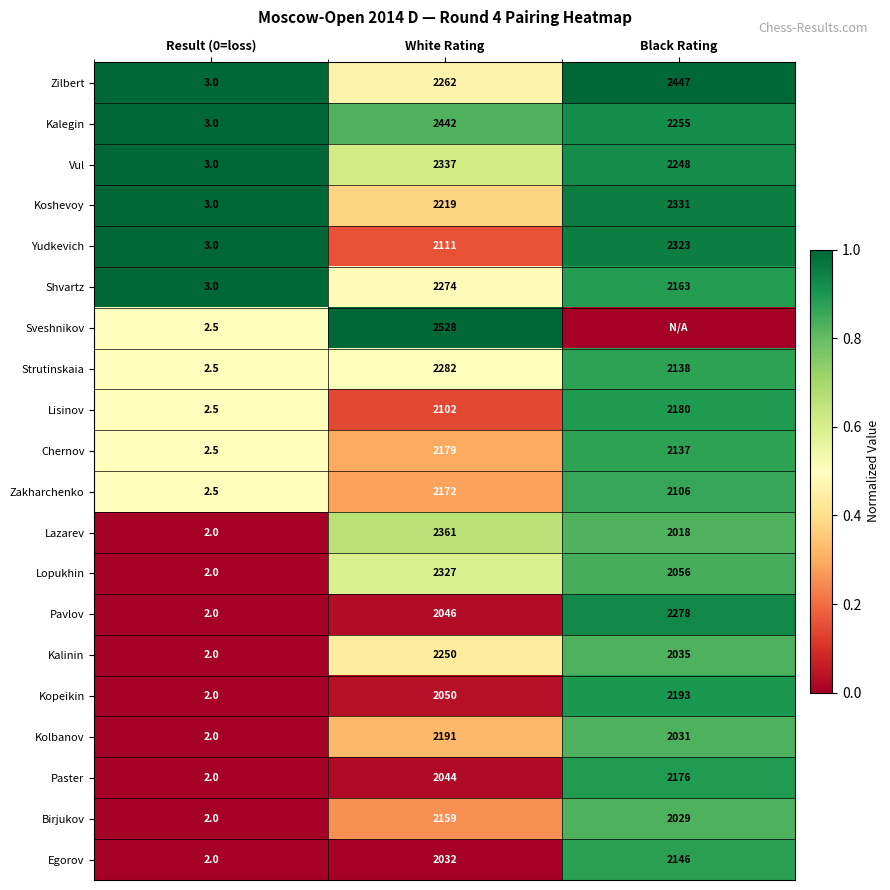

Rank the series at White Rating from highest to lowest value.

Sveshnikov, Kalegin, Lazarev, Vul, Lopukhin, Strutinskaia, Shvartz, Zilbert, Kalinin, Koshevoy, Kolbanov, Chernov, Zakharchenko, Birjukov, Yudkevich, Lisinov, Kopeikin, Pavlov, Paster, Egorov